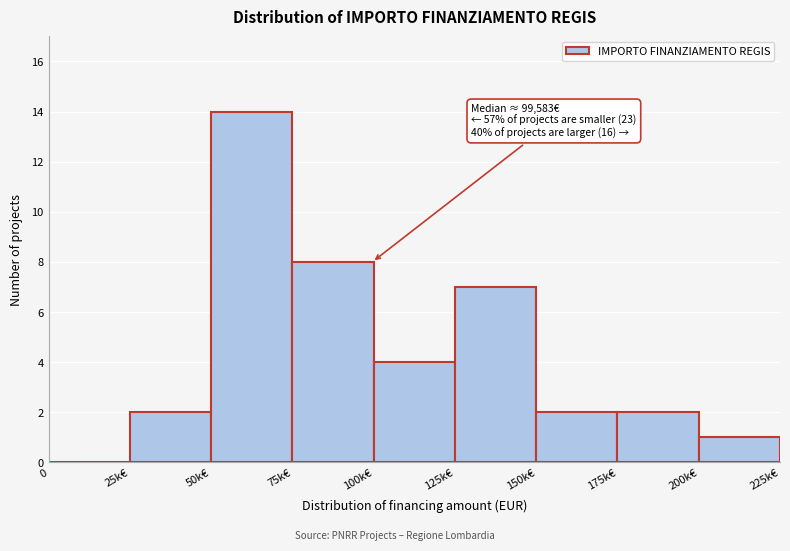

Reading left to right, what are all the values shown in this chart?

0=0	25k€=2	50k€=14	75k€=8	100k€=4	125k€=7	150k€=2	175k€=2	200k€=1